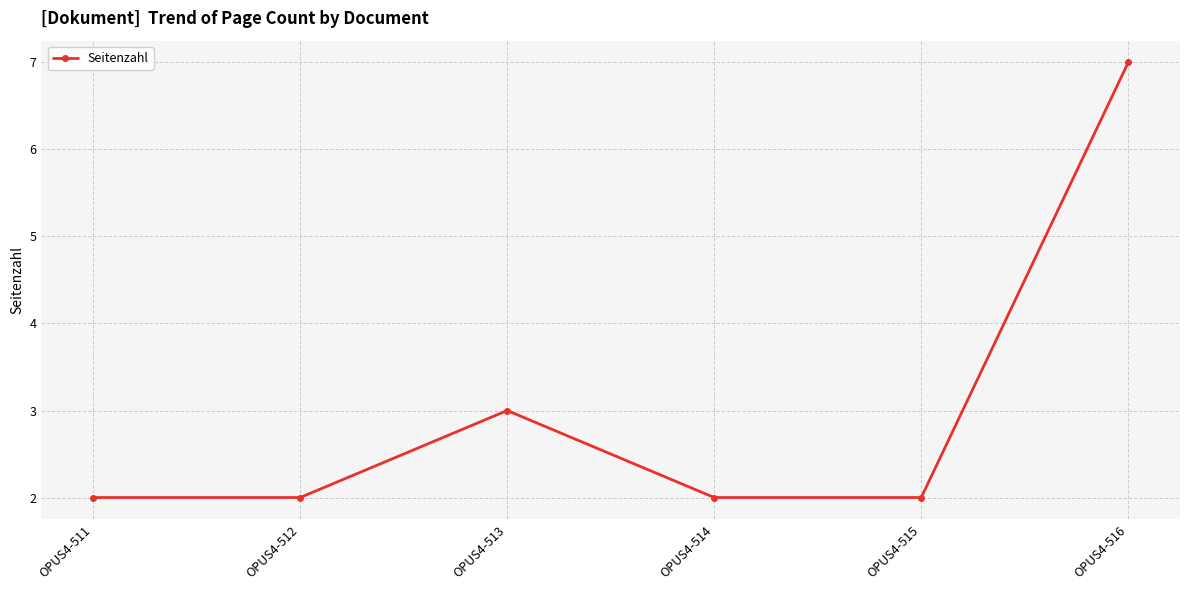

What is the value of the 4th point from the left?

2